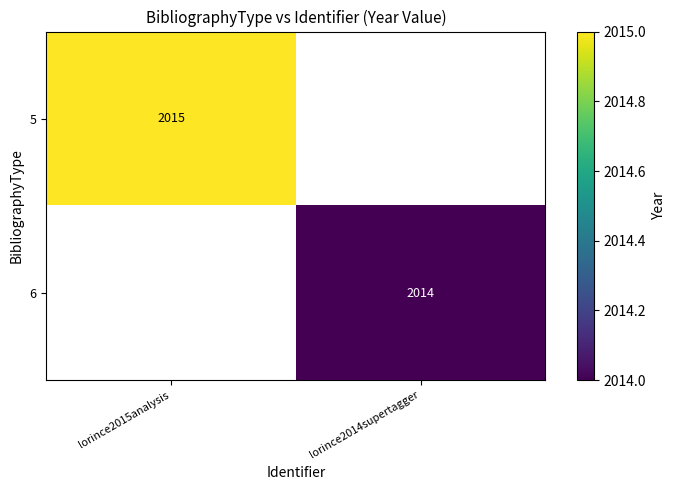

How many series are shown in this chart?

2